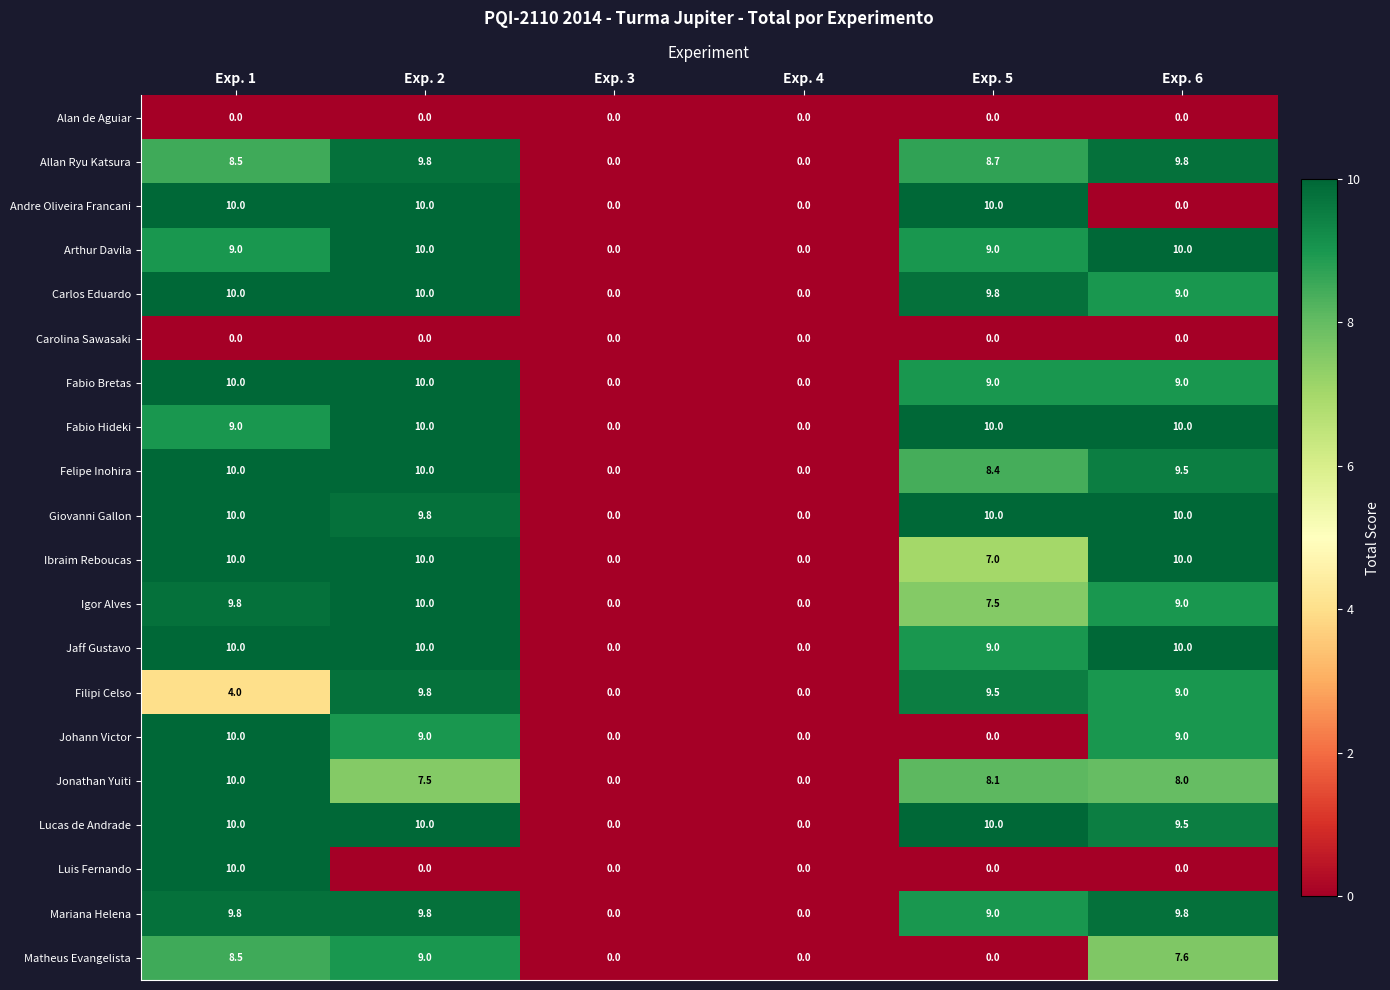

Read the Jonathan Yuiti value at Exp. 6.

8.0